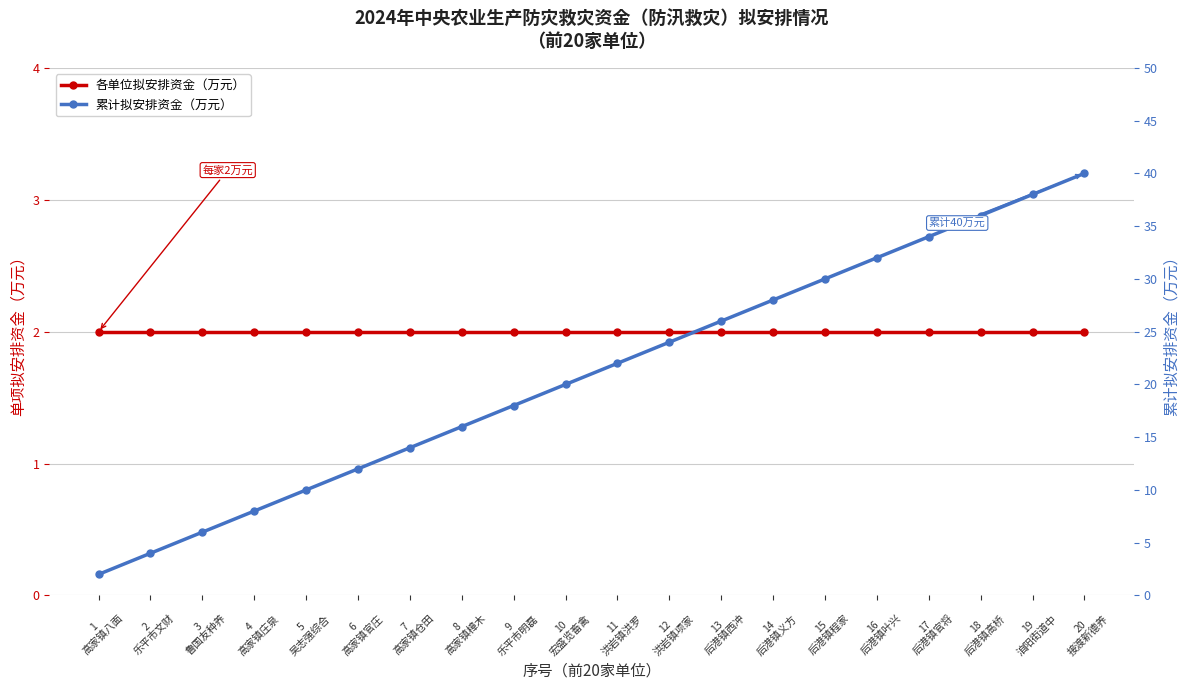

The 各单位拟安排资金（万元） series shows 3 at 18
后港镇高桥. True or false?

False